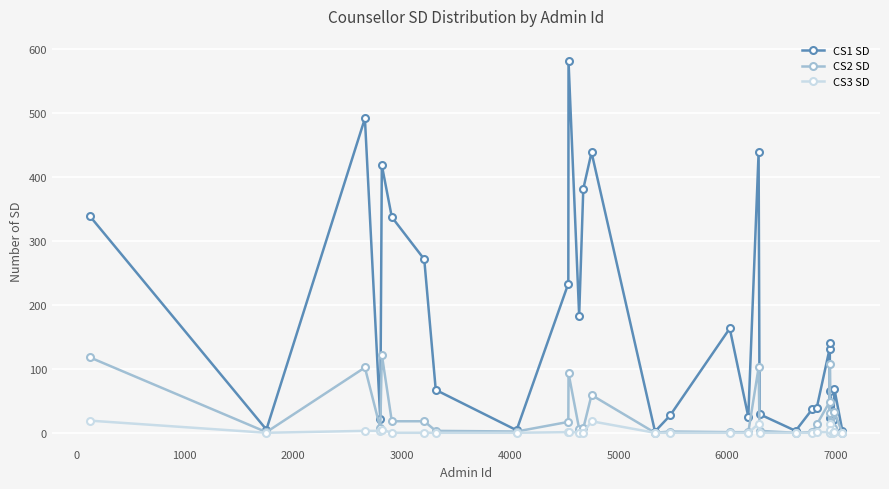

What is the greatest value displayed?

580